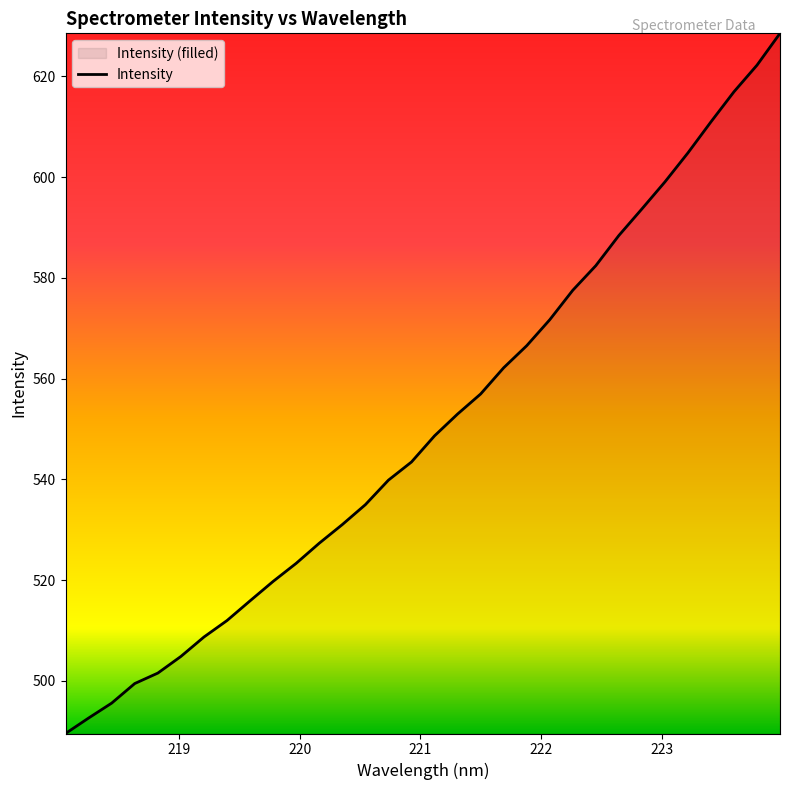

What is the value of the 25th point from the left?

588.4